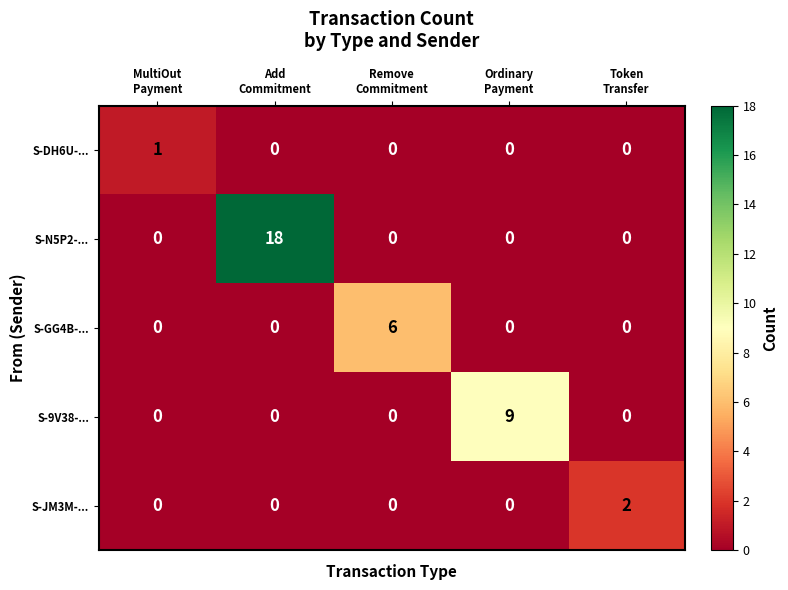

How many S-JM3M-... values are between 0 and 1?

4